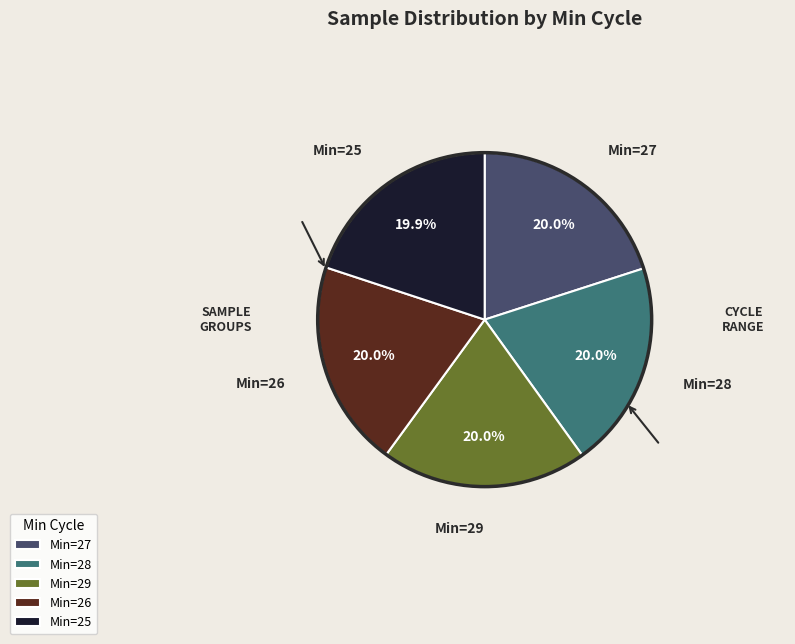

How many segments does this pie chart have?

5